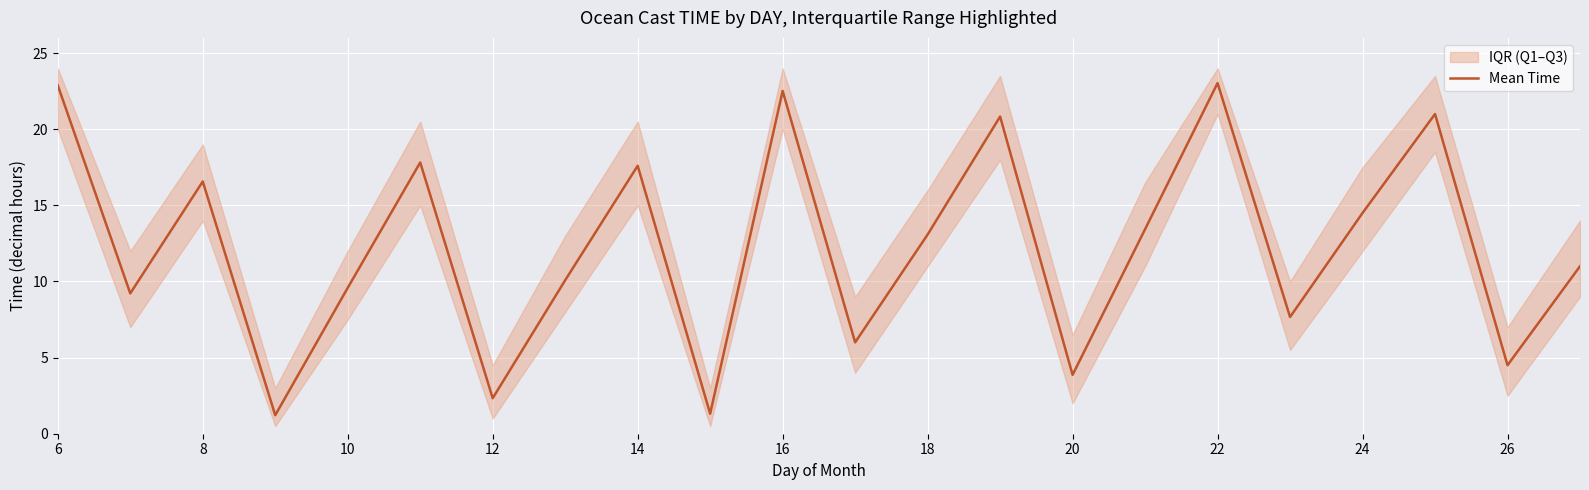

How many values are below 13?

11